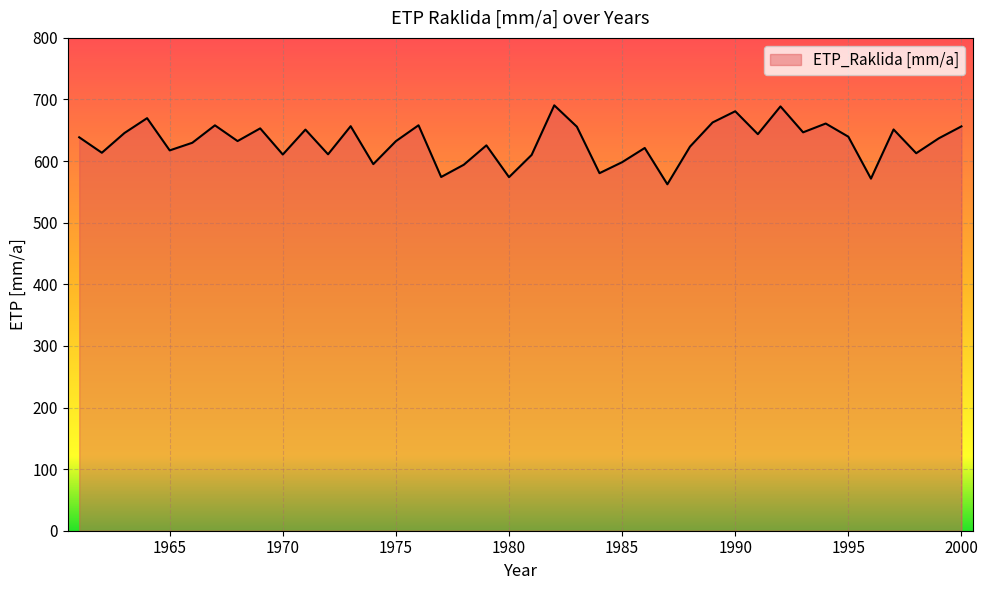

What is the minimum value shown in the chart?

562.4